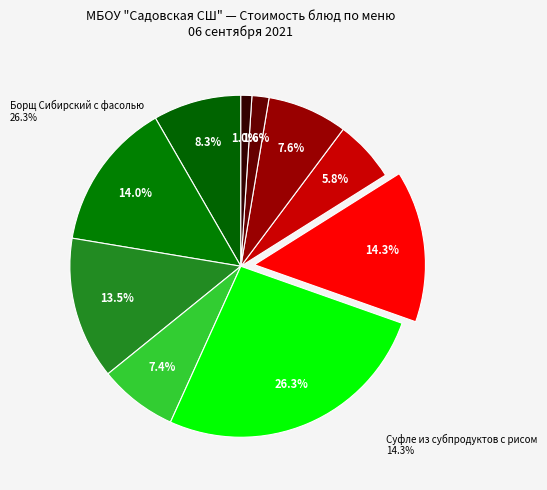

What is the largest slice in the pie chart?

Борщ Сибирский с фасолью